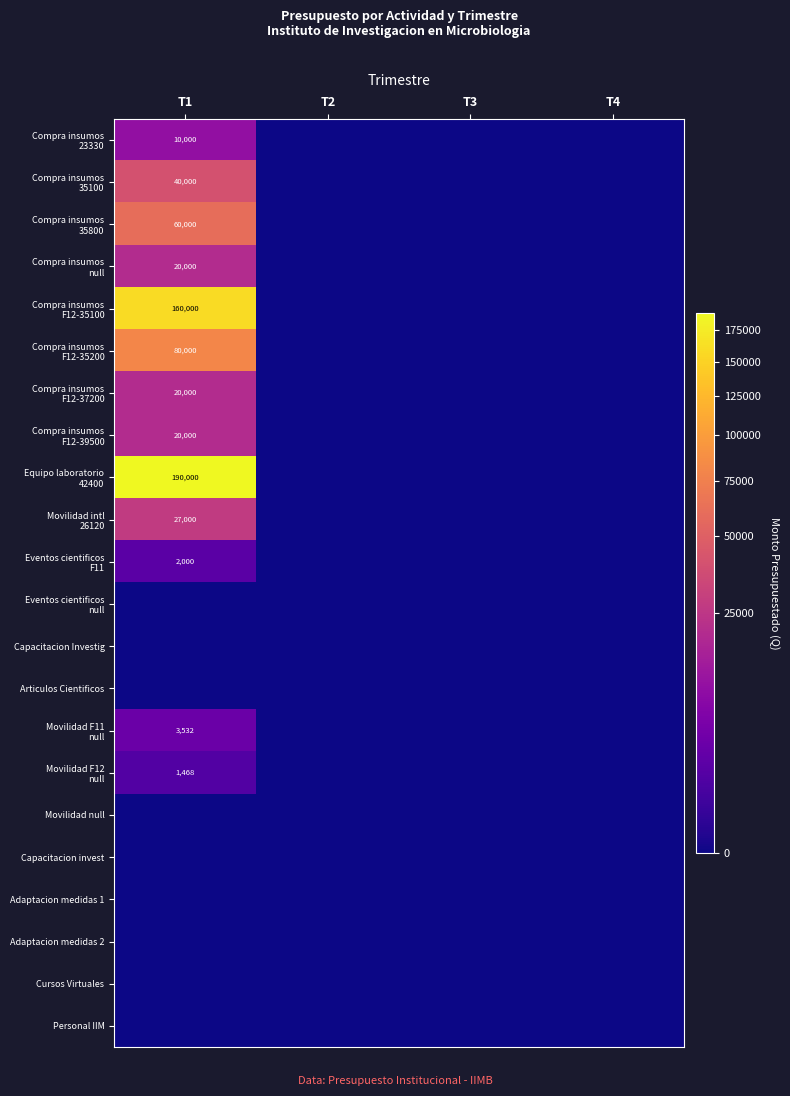

List the series in order of their peak value, highest first.

Equipo laboratorio 42400, Compra insumos F12-35100, Compra insumos F12-35200, Compra insumos 35800, Compra insumos 35100, Movilidad intl 26120, Compra insumos null, Compra insumos F12-37200, Compra insumos F12-39500, Compra insumos 23330, Movilidad F11 null, Eventos cientificos F11, Movilidad F12 null, Eventos cientificos null, Capacitacion Investig, Articulos Cientificos, Movilidad null, Capacitacion invest, Adaptacion medidas 1, Adaptacion medidas 2, Cursos Virtuales, Personal IIM